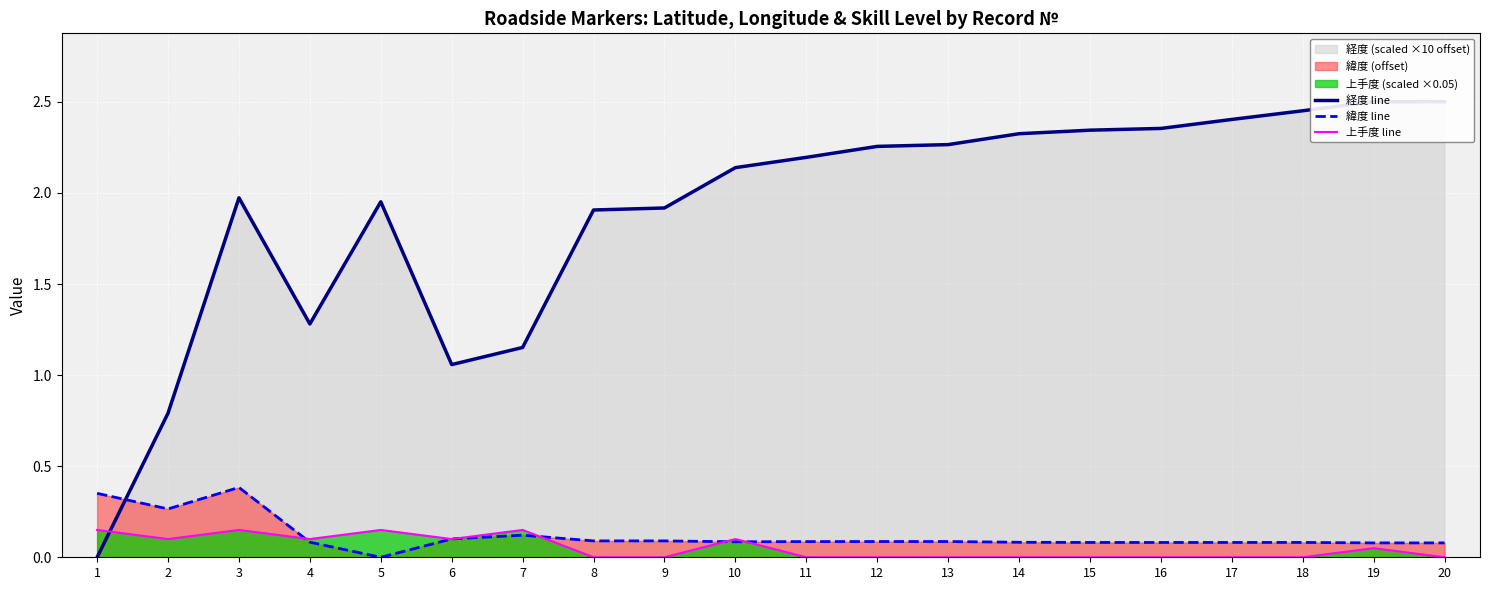

Does the chart display data point markers on the line(s)?

No